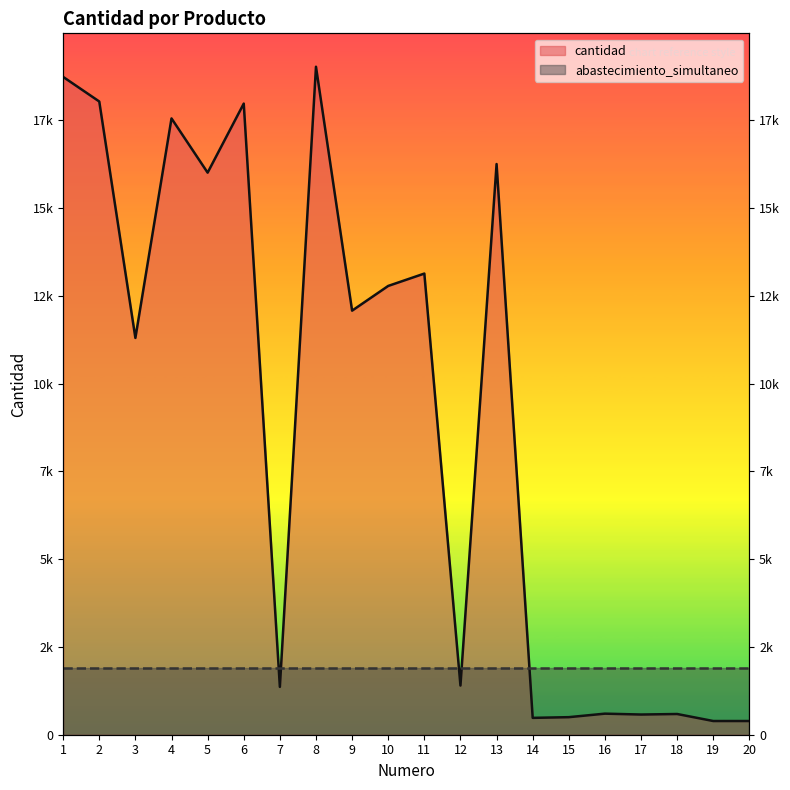

How many values in the cantidad series are below 12076?

10